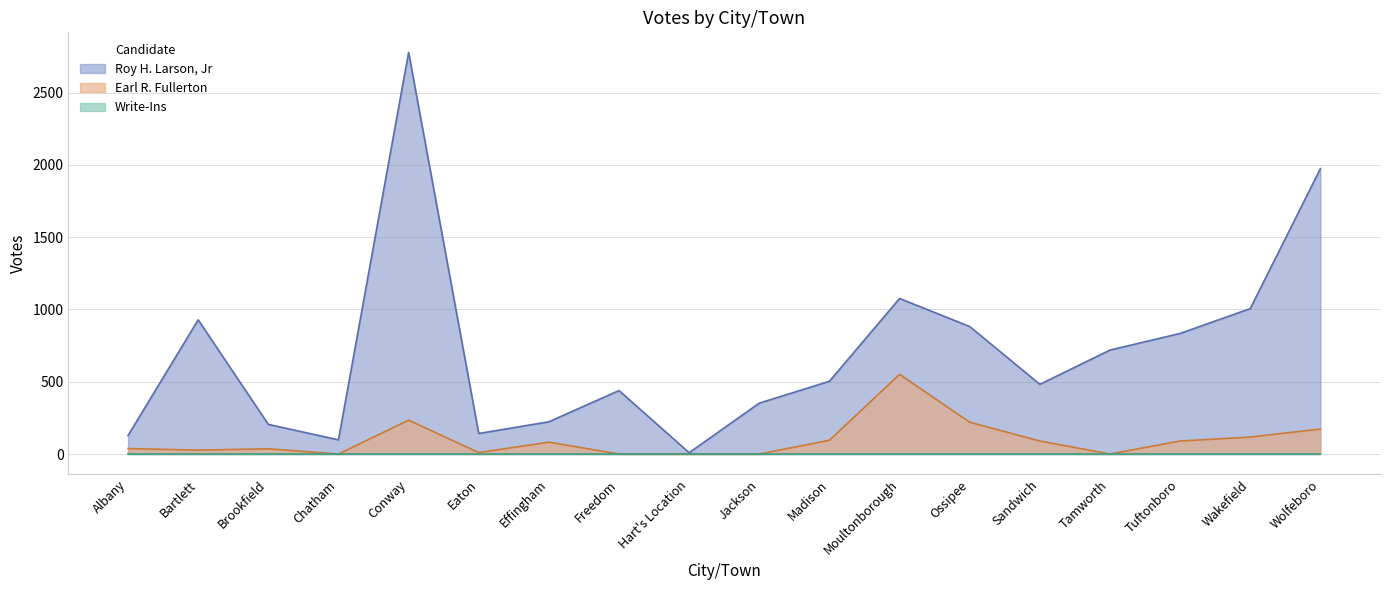

Is the value of Earl R. Fullerton at Madison greater than the value of Roy H. Larson, Jr at Wakefield?

No